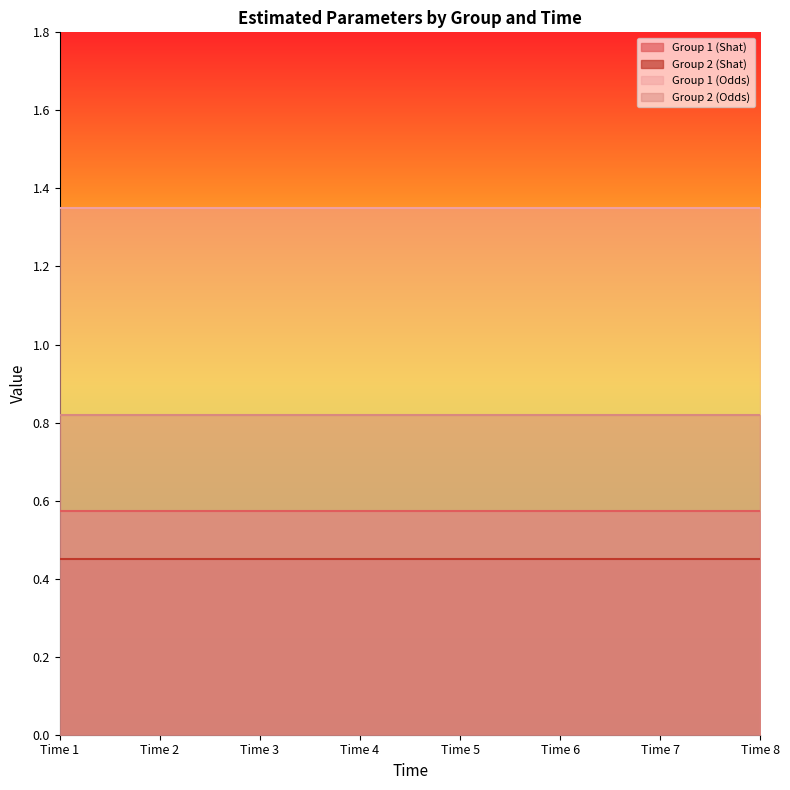

Reading right to left, what are all the values shown in this chart?

Group 1 (Shat): Time 8=0.6	Time 7=0.6	Time 6=0.6	Time 5=0.6	Time 4=0.6	Time 3=0.6	Time 2=0.6	Time 1=0.6
Group 2 (Shat): Time 8=0.5	Time 7=0.5	Time 6=0.5	Time 5=0.5	Time 4=0.5	Time 3=0.5	Time 2=0.5	Time 1=0.5
Group 1 (Odds): Time 8=1.3	Time 7=1.3	Time 6=1.3	Time 5=1.3	Time 4=1.3	Time 3=1.3	Time 2=1.3	Time 1=1.3
Group 2 (Odds): Time 8=0.8	Time 7=0.8	Time 6=0.8	Time 5=0.8	Time 4=0.8	Time 3=0.8	Time 2=0.8	Time 1=0.8